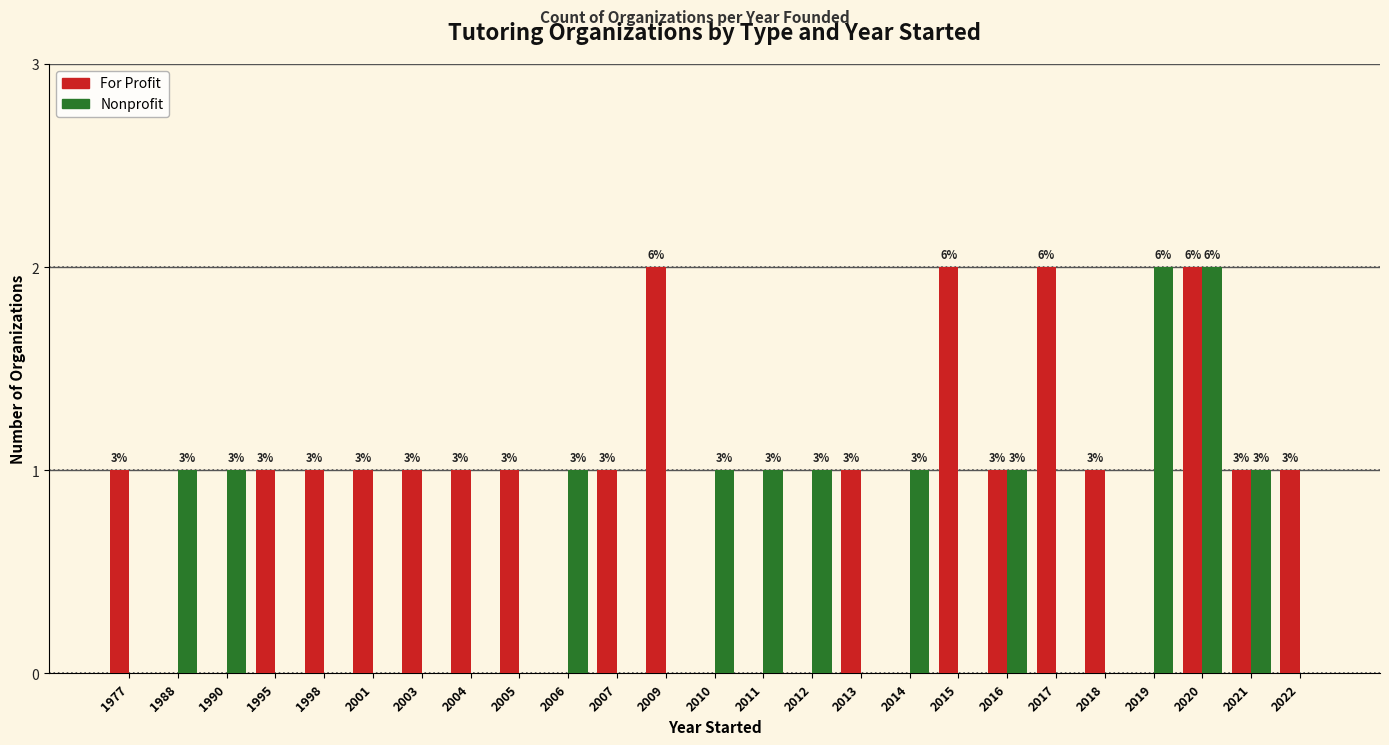

What is the difference between the second highest and second lowest values in the For Profit series?

2